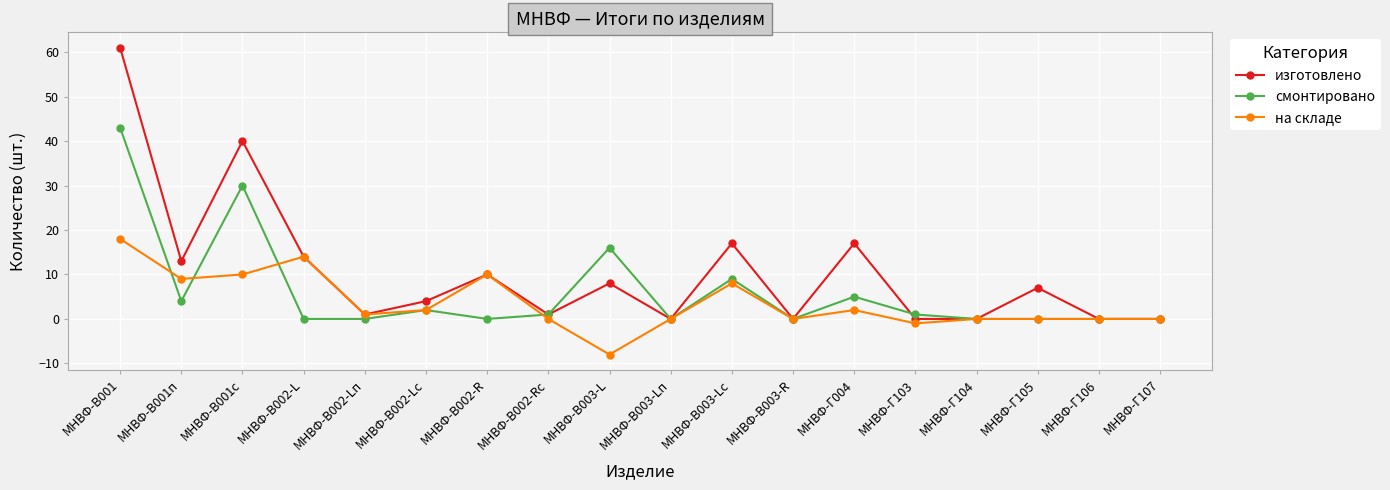

Does the chart have visible grid lines?

Yes